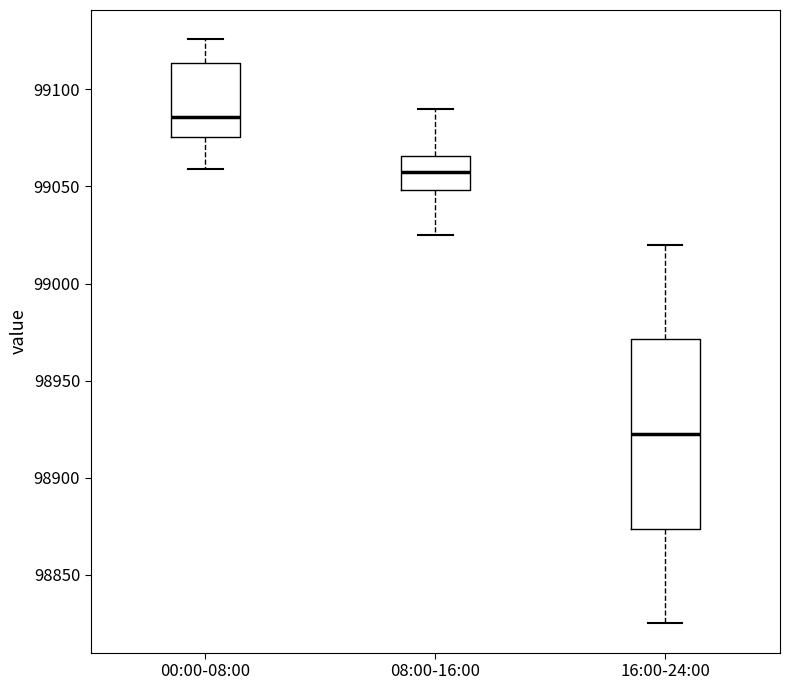

Reading left to right, transcribe this box plot: for each box, give where its median line is, the range the box spans, and where its two whiskers end, as read against the y-axis. The values are not printed on the chart, so give them approximately, as read against the axis.

00:00-08:00: median 99085, box 99075 to 99115, whiskers 99060 to 99125
08:00-16:00: median 99060, box 99050 to 99065, whiskers 99025 to 99090
16:00-24:00: median 98925, box 98875 to 98970, whiskers 98825 to 99020